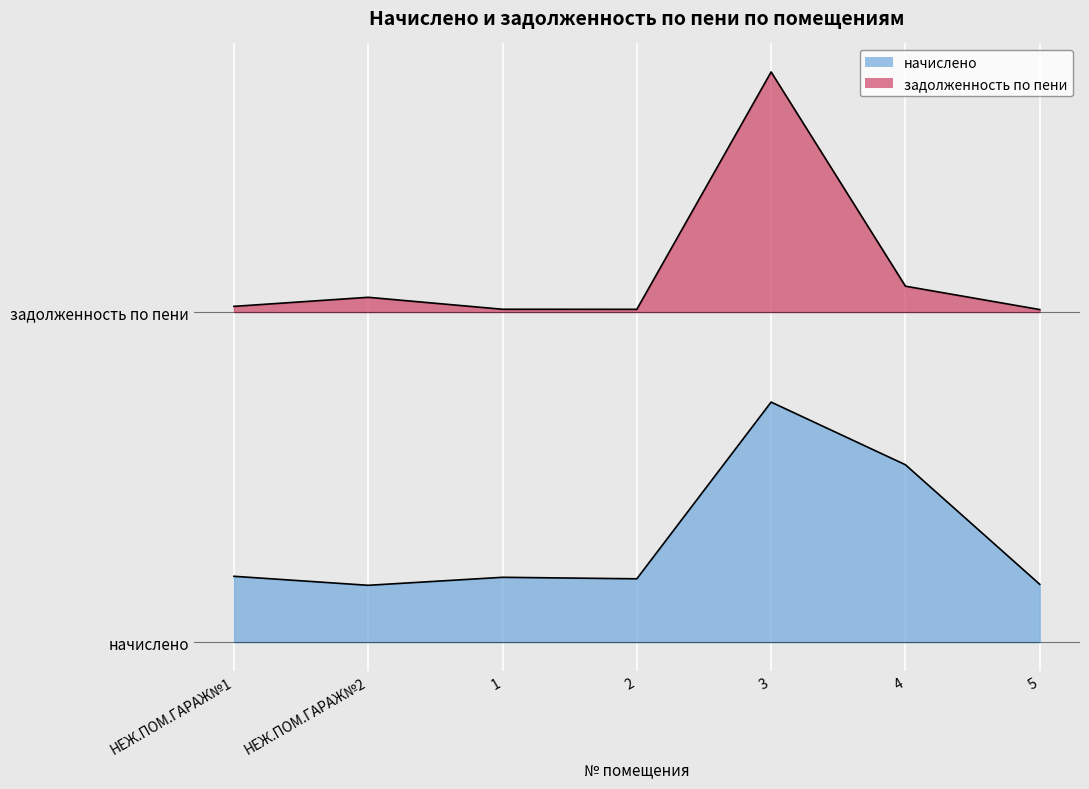

Does the chart display data point markers on the line(s)?

No